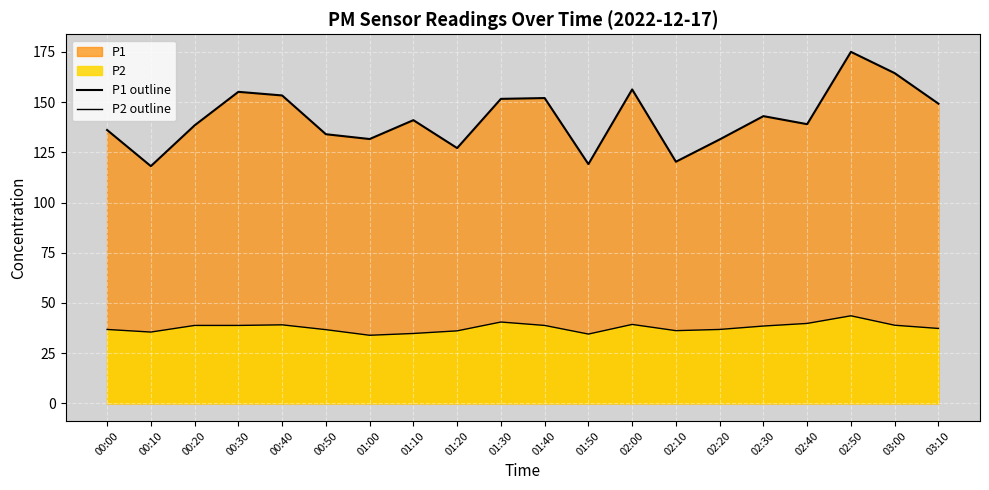

Reading left to right, what are all the values shown in this chart?

P1 outline: 00:00=136.1	00:10=118.1	00:20=138.4	00:30=155.1	00:40=153.3	00:50=134.0	01:00=131.6	01:10=141.0	01:20=127.1	01:30=151.6	01:40=152.0	01:50=119.1	02:00=156.3	02:10=120.3	02:20=131.4	02:30=143.0	02:40=139.0	02:50=175.0	03:00=164.4	03:10=149.2
P2 outline: 00:00=36.8	00:10=35.5	00:20=38.8	00:30=38.8	00:40=39.1	00:50=36.7	01:00=33.9	01:10=34.8	01:20=36.1	01:30=40.5	01:40=38.8	01:50=34.5	02:00=39.3	02:10=36.2	02:20=36.8	02:30=38.5	02:40=39.8	02:50=43.6	03:00=38.9	03:10=37.3